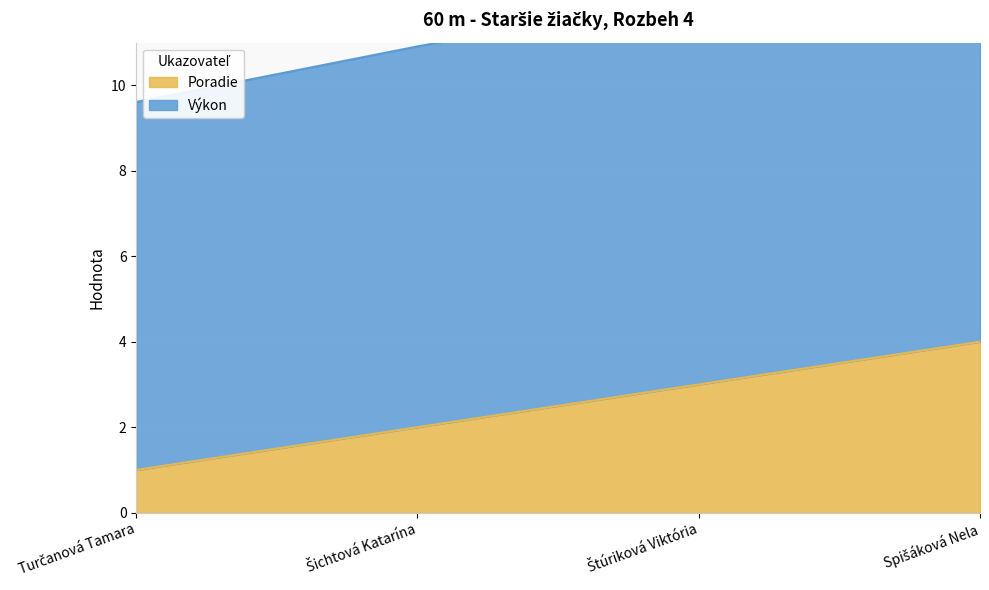

What is the spread (max minus min) of values at Turčanová Tamara?

8.6